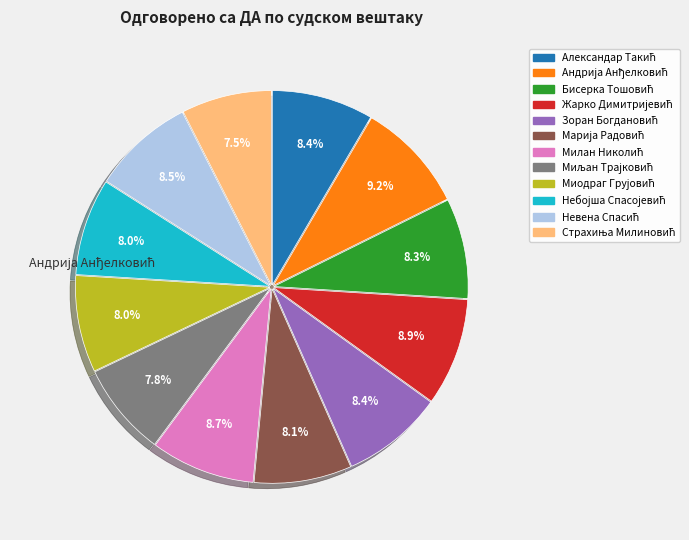

Does any single category account for the majority?

No